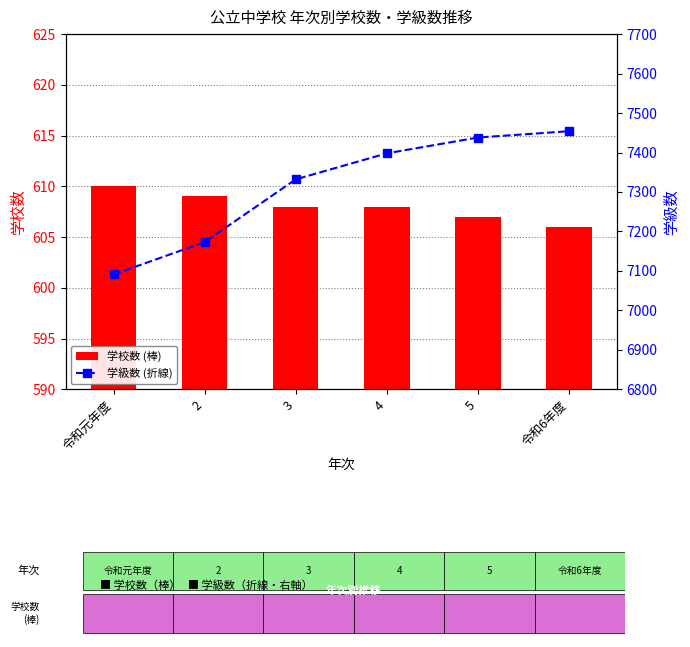

Is the value of 学級数 at 5 greater than the value of 学校数 at 4?

Yes